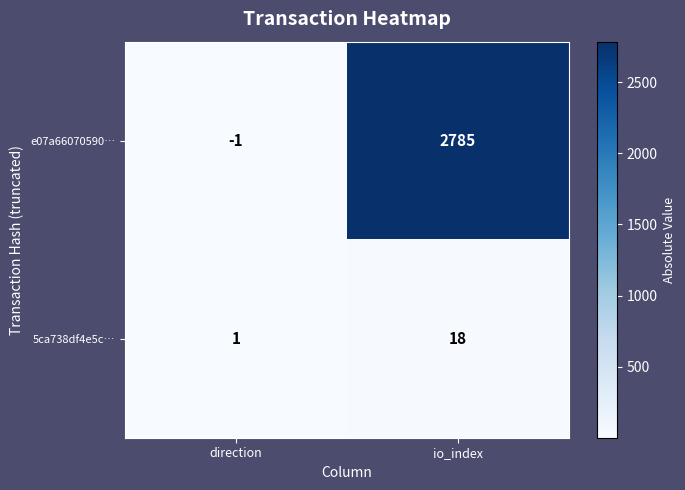

What is the difference between the maximum and minimum values in the e07a66070590… series?

2786